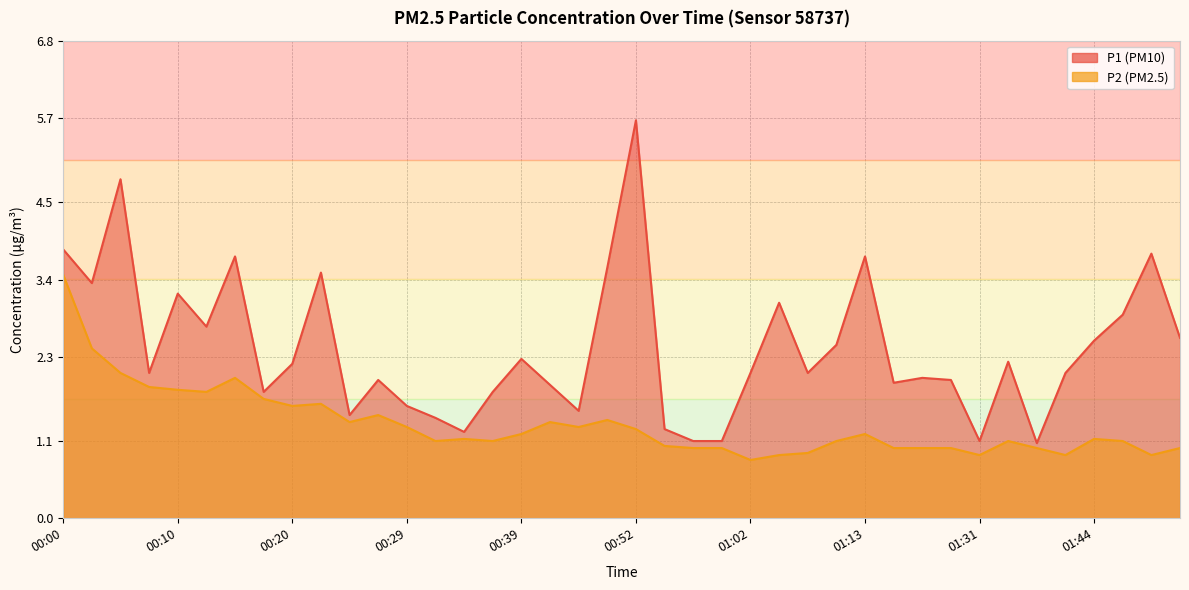

What position from the right is 00:34?

26